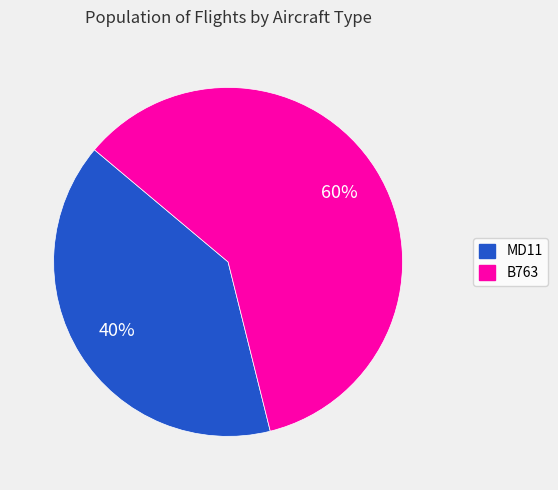

The B763 slice represents 60% of the pie. True or false?

True